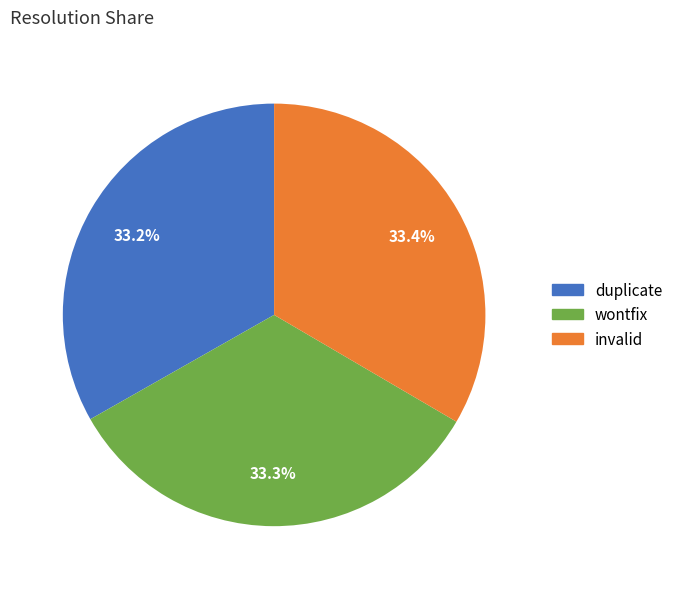

Is duplicate the majority of the pie?

No